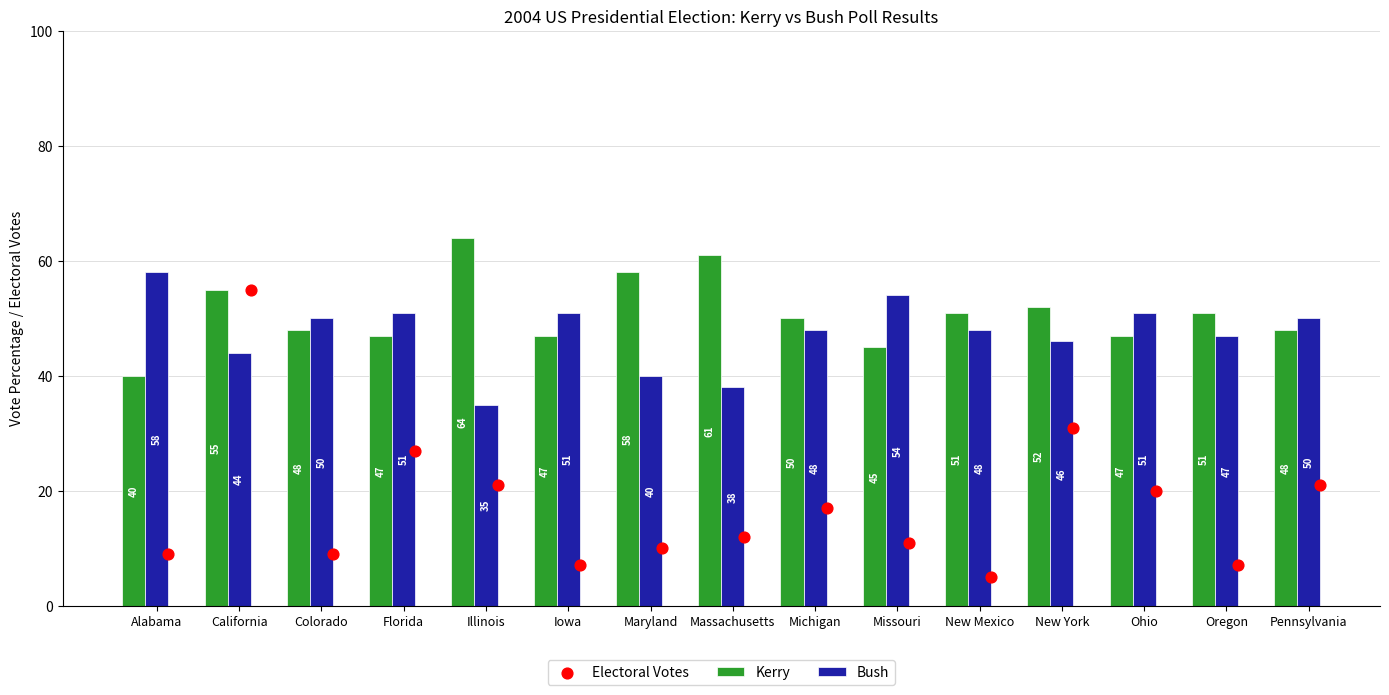

Which series reaches the minimum Y coordinate?

Electoral Votes